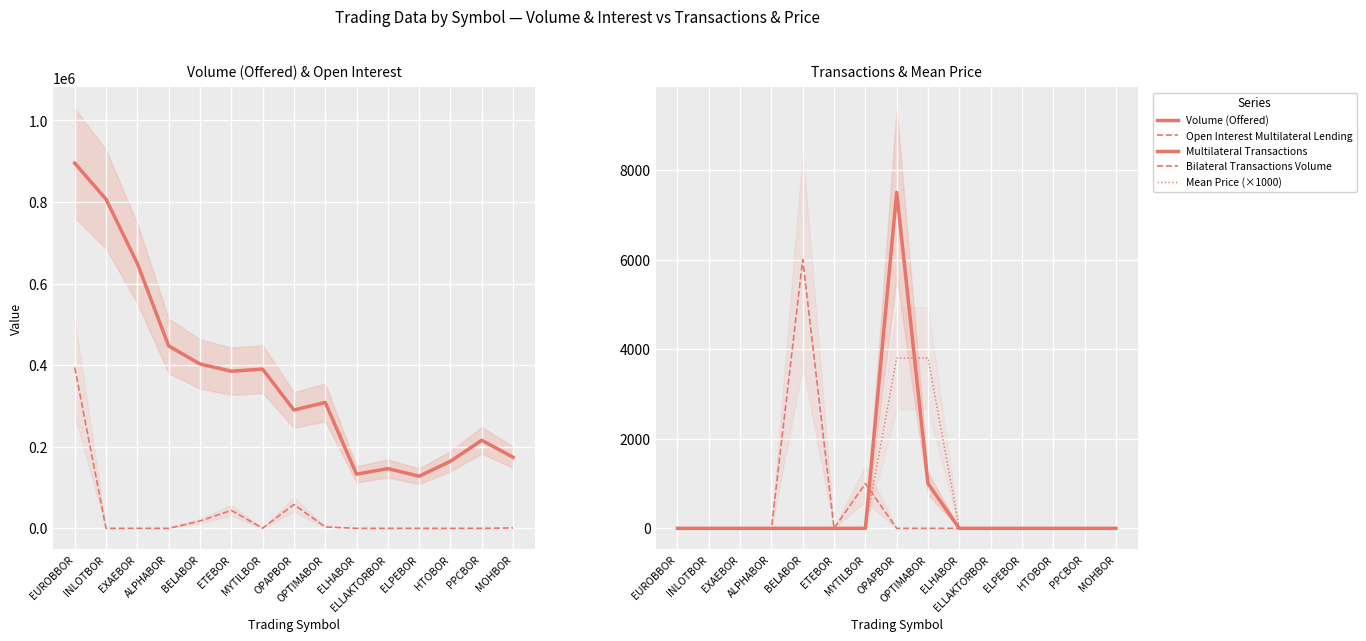

True or false: Volume (Offered) has more than 2 interior local peaks.

True